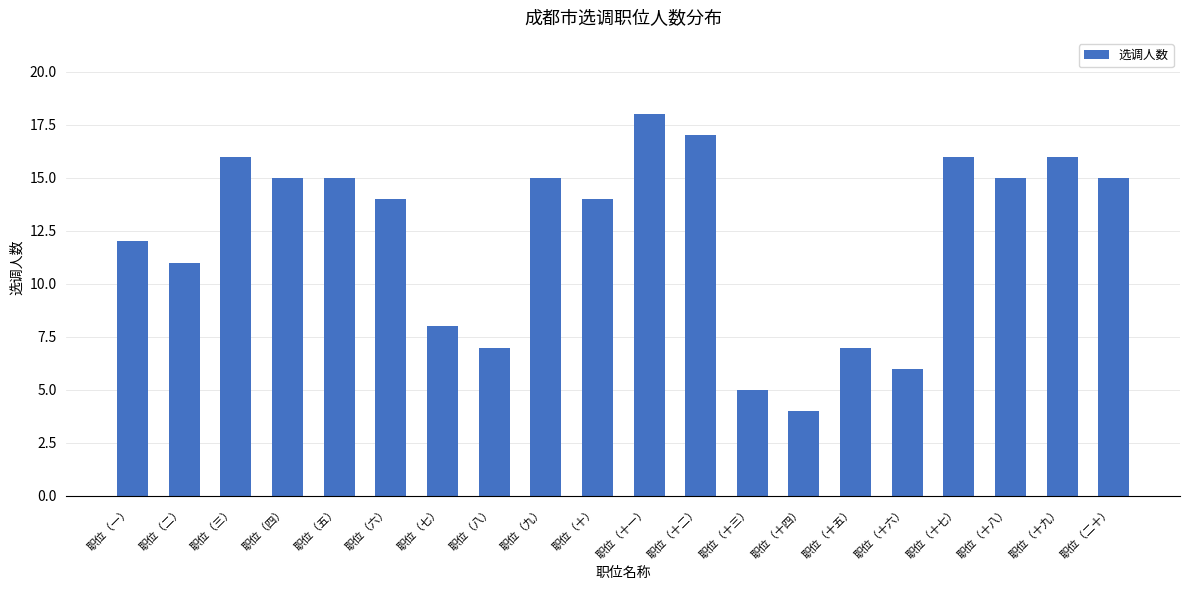

How many bars are there in total?

20